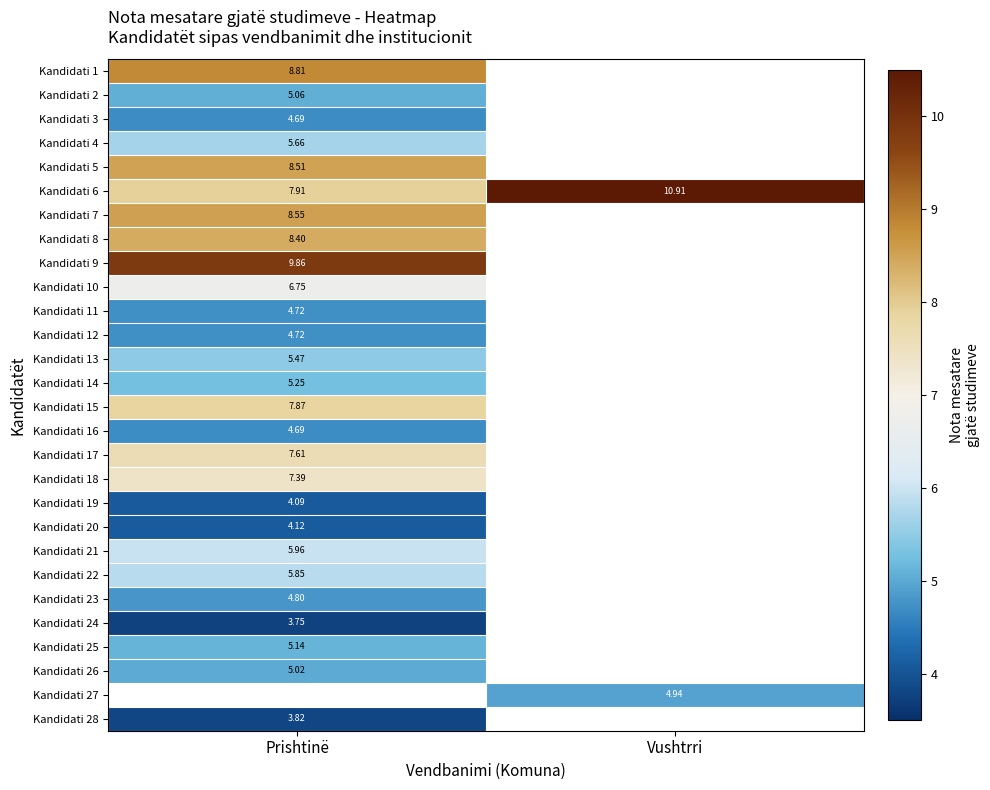

How many series are shown in this chart?

28